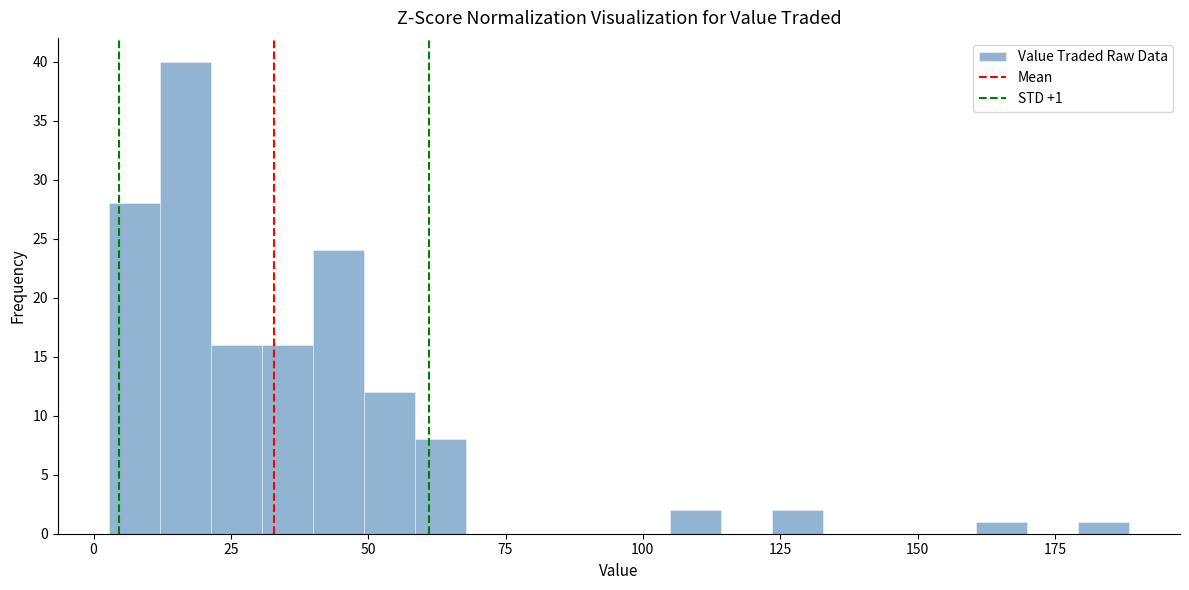

Around what value on the x-axis is the tallest bar? Give the approximate position of its centre, as read against the axis.

15